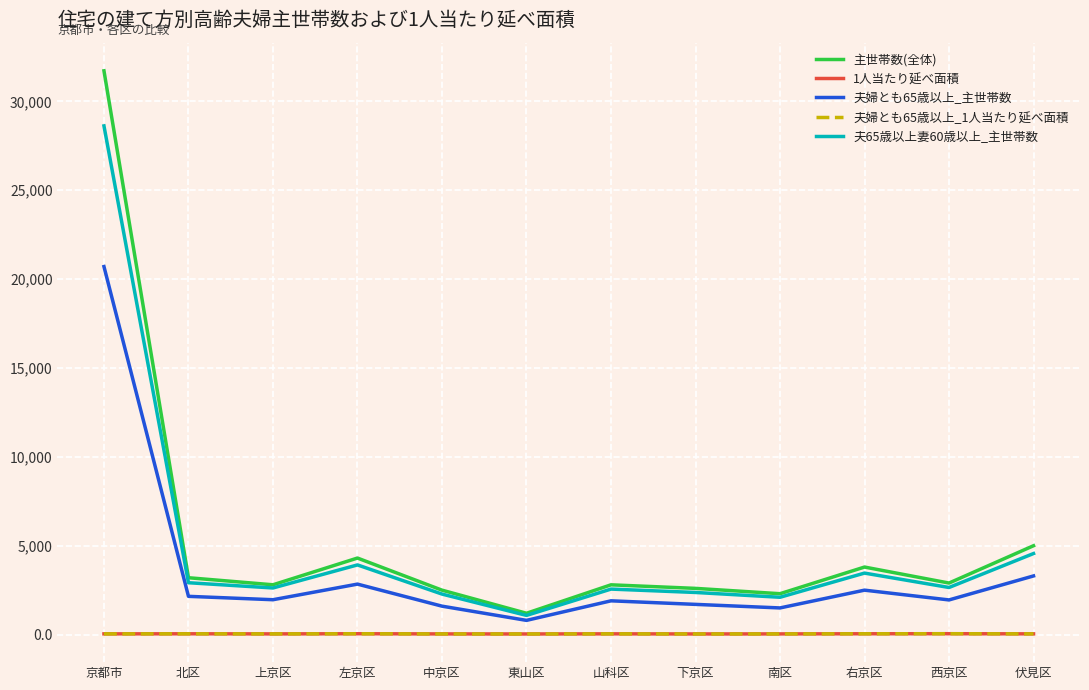

True or false: 夫65歳以上妻60歳以上_主世帯数 has a value of 2918.0 at 北区.

True